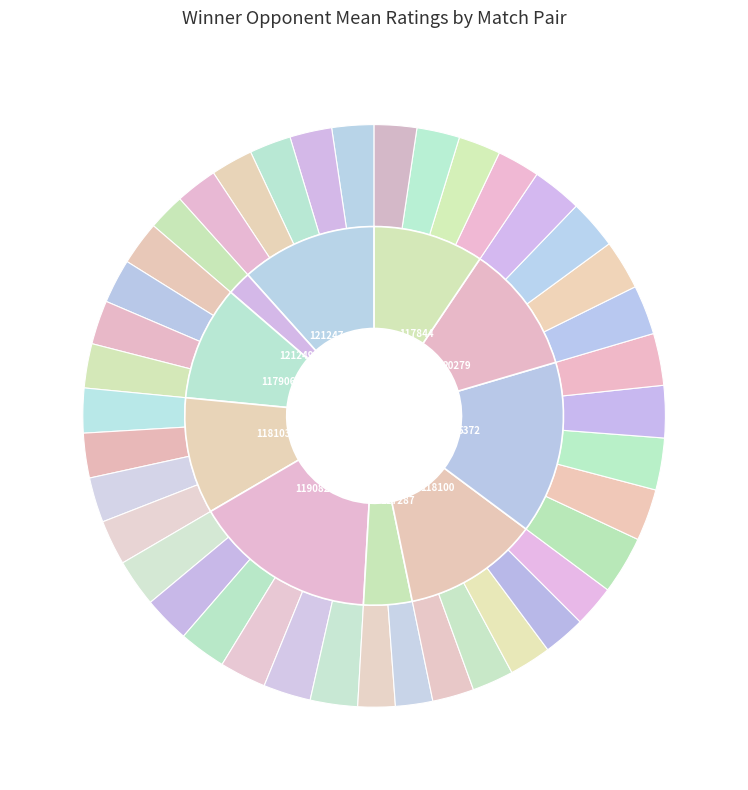

How many slices are in this pie chart?

40